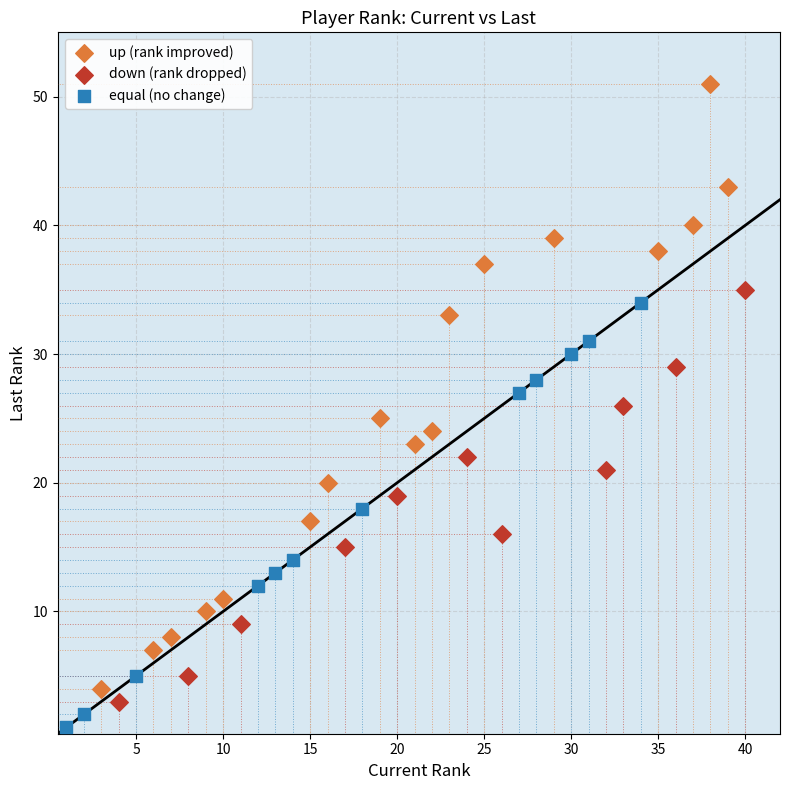

Which series has the largest Y range (max minus min)?

up (rank improved)